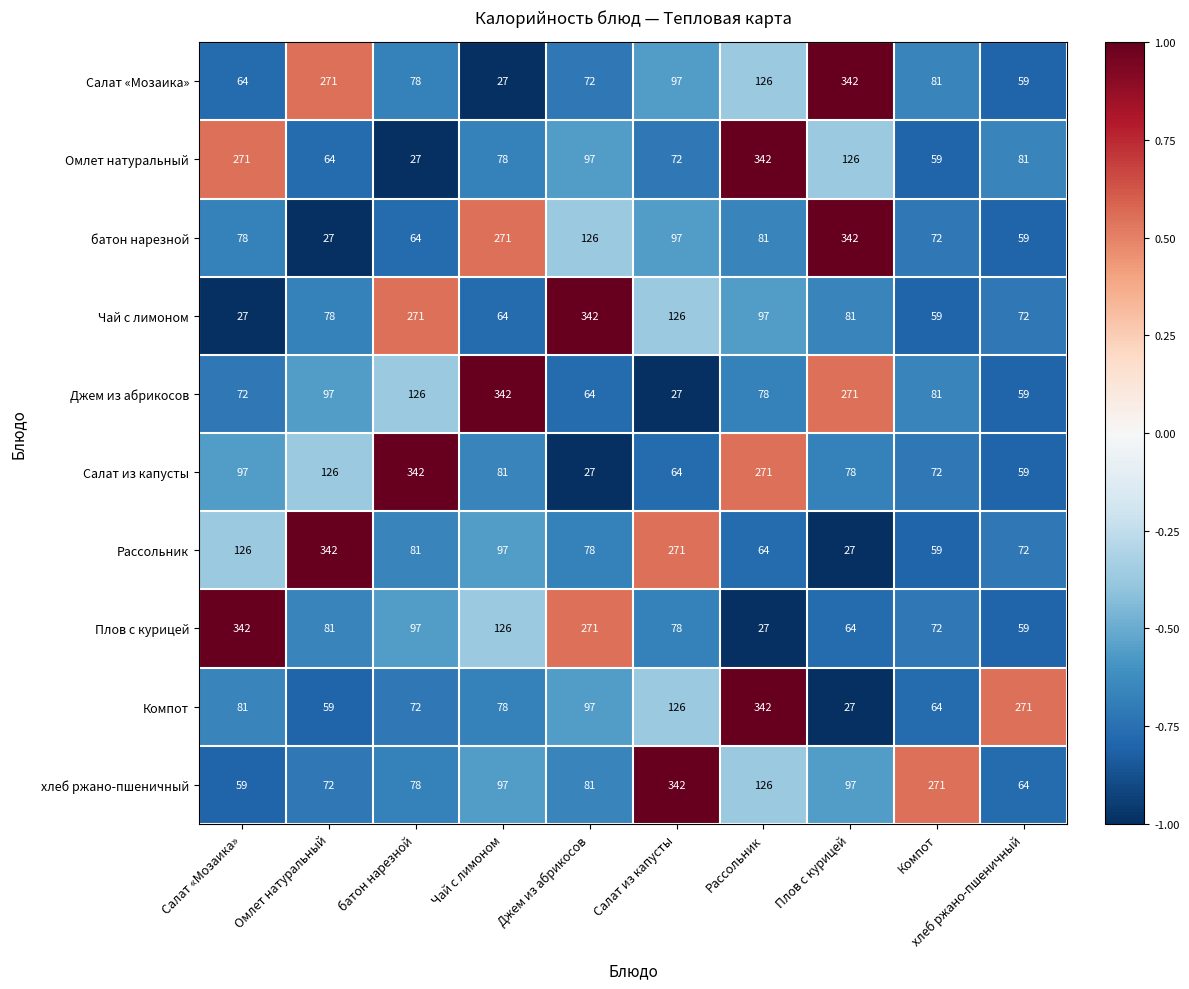

At Салат «Мозаика», list the series in order from smallest to largest.

Чай с лимоном, хлеб ржано-пшеничный, Салат «Мозаика», Джем из абрикосов, батон нарезной, Компот, Салат из капусты, Рассольник, Омлет натуральный, Плов с курицей